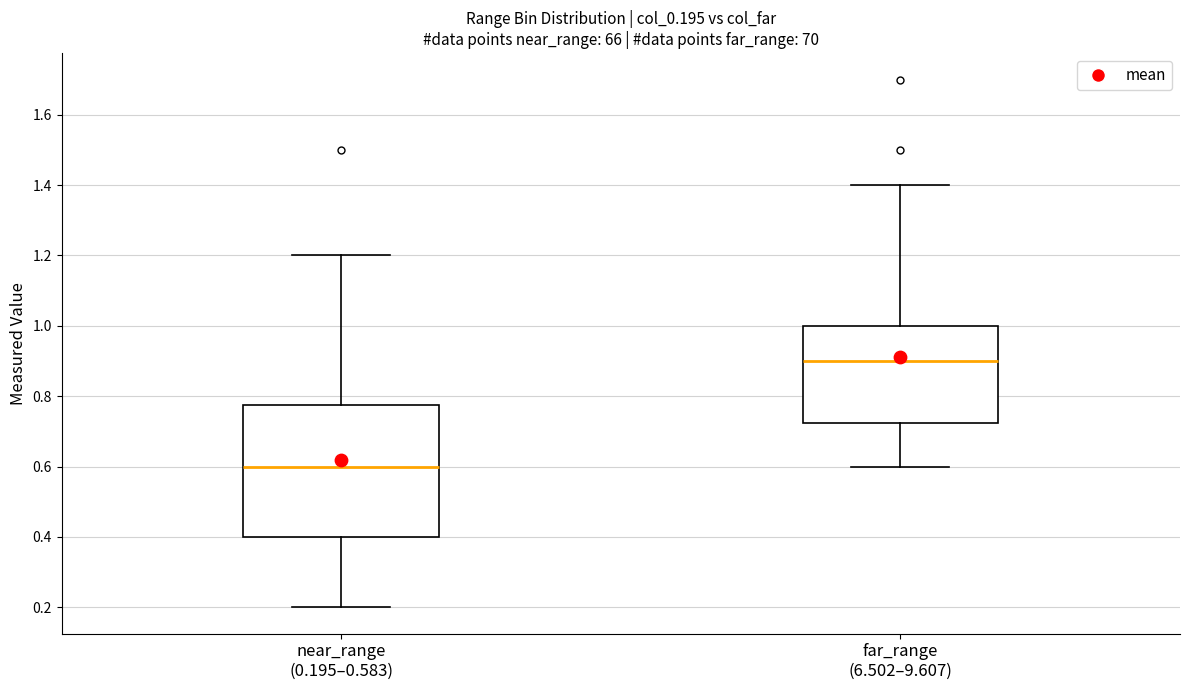

Where does the median line of the box for far_range (6.502–9.607) sit on the y-axis? The values are not printed on the chart, so give them approximately, as read against the axis.

0.90